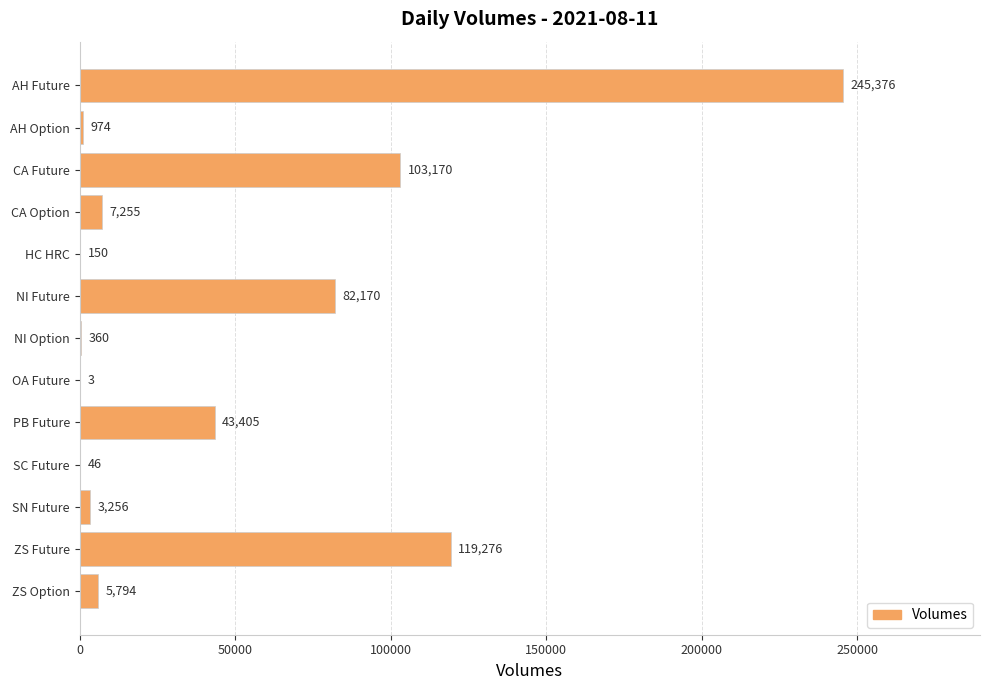

The value at PB Future is 68881. True or false?

False